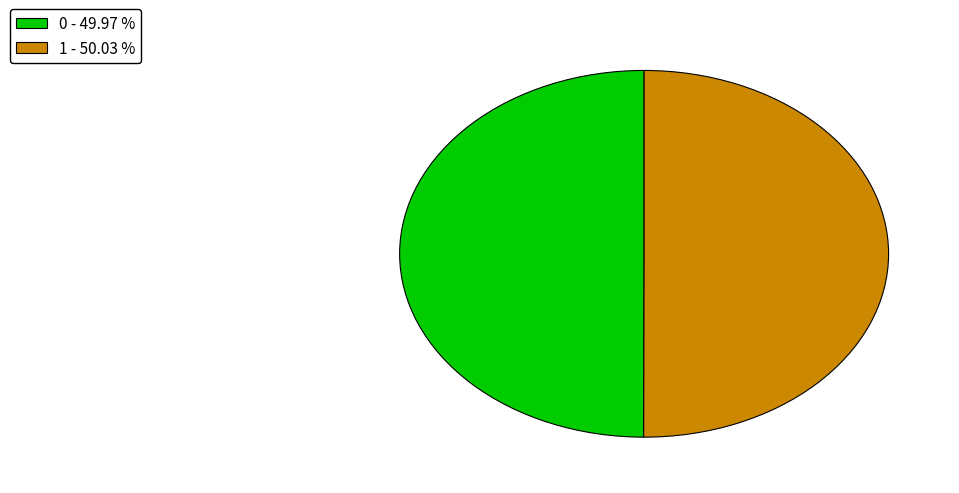

Do 1 - 50.03 % and 0 - 49.97 % together represent more than half of the pie?

Yes